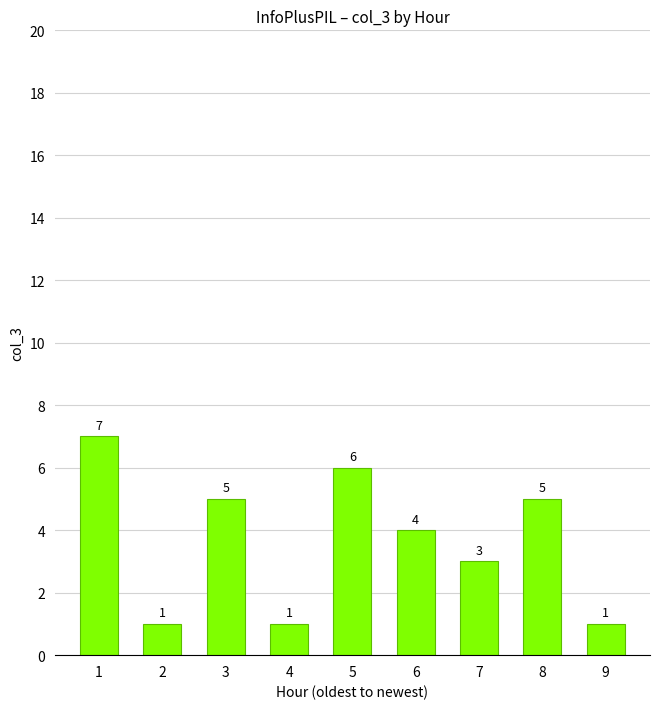

Reading left to right, extract all data points from this chart.

7	1	5	1	6	4	3	5	1